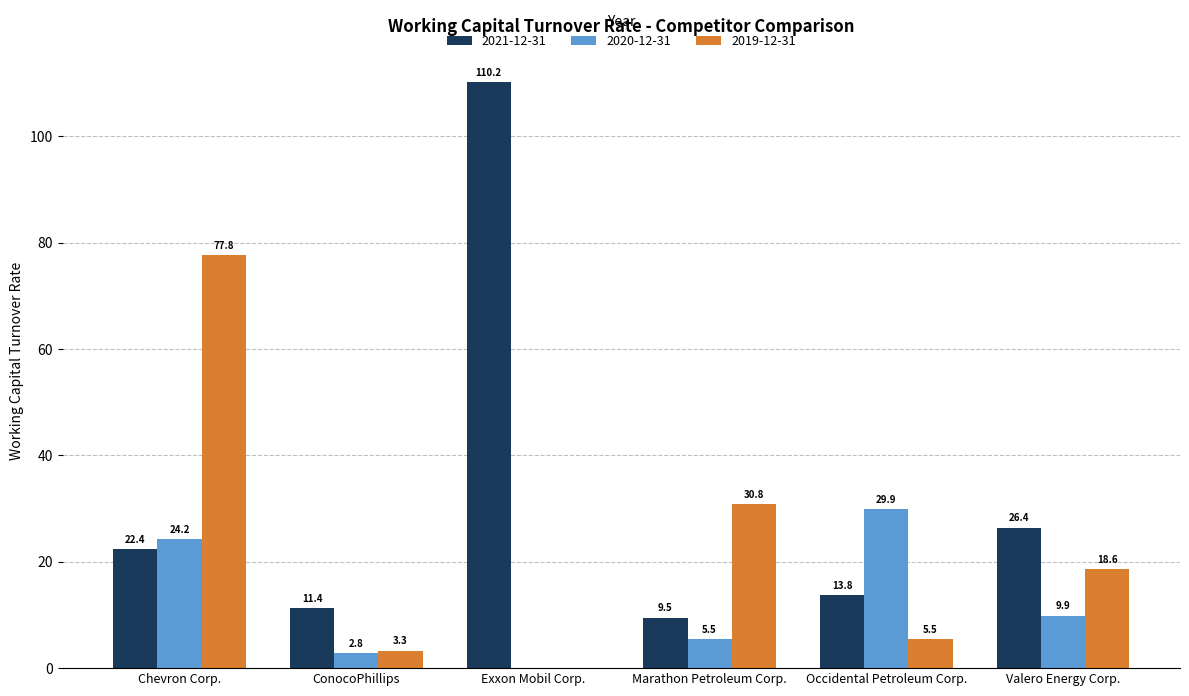

What value does the 2021-12-31 series have at Occidental Petroleum Corp.?

13.8